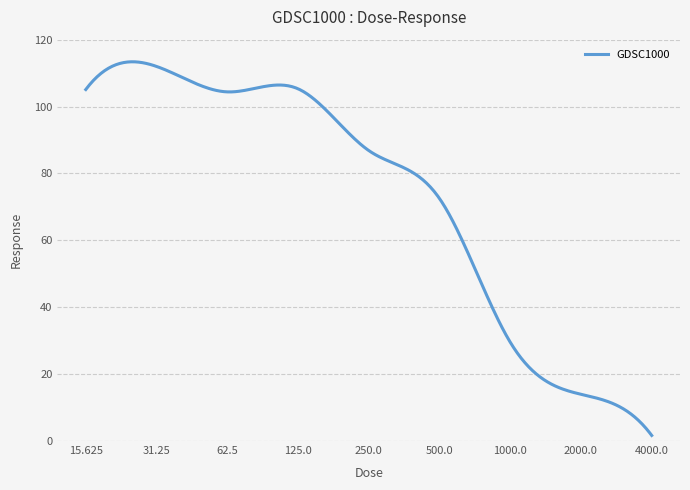

What is the difference between the maximum and minimum values?

111.7